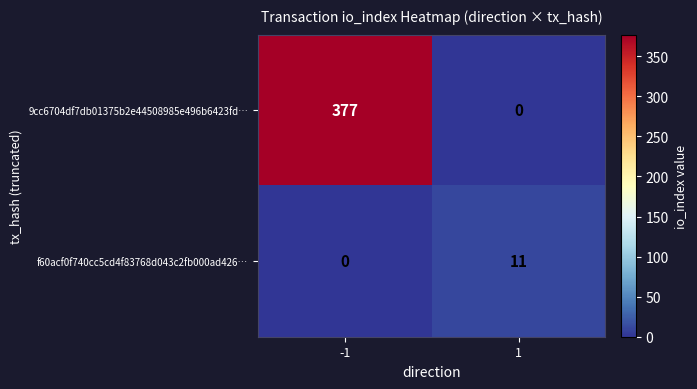

At how many categories does at least one series exceed 186?

1